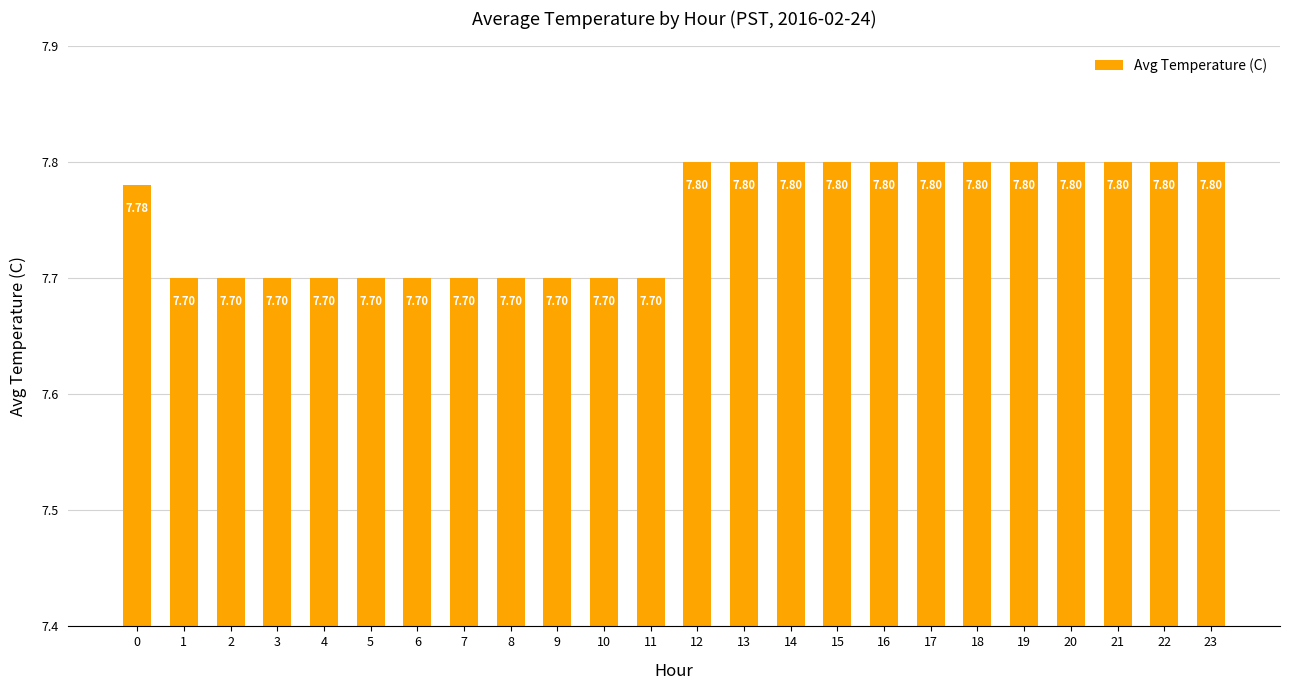

Reading right to left, transcribe all the data shown in this chart.

7.8	7.8	7.8	7.8	7.8	7.8	7.8	7.8	7.8	7.8	7.8	7.8	7.7	7.7	7.7	7.7	7.7	7.7	7.7	7.7	7.7	7.7	7.7	7.8